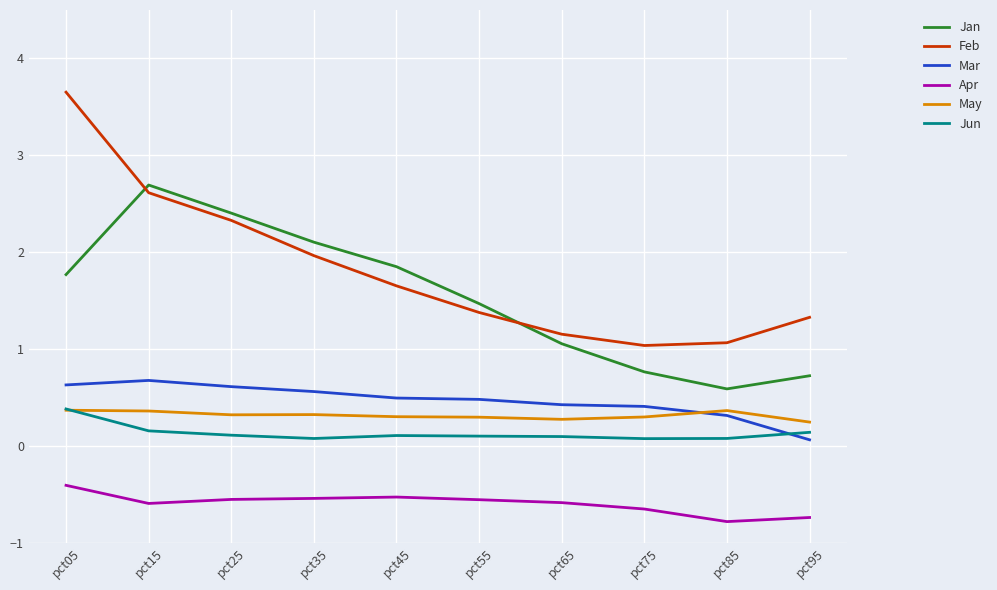

What is the difference between the Mar values at pct35 and pct45?

0.1